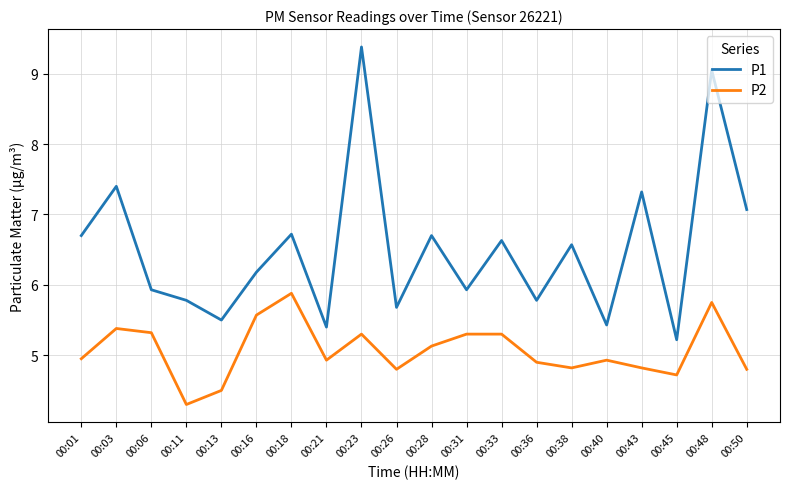

What is the minimum value for P1?

5.2